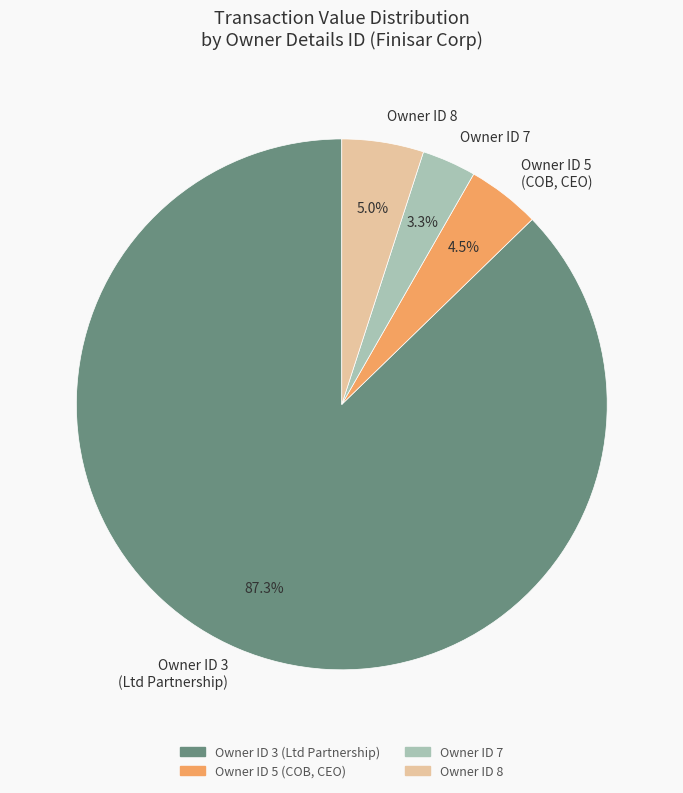

Which slice represents more than half of the pie?

Owner ID 3 (Ltd Partnership)